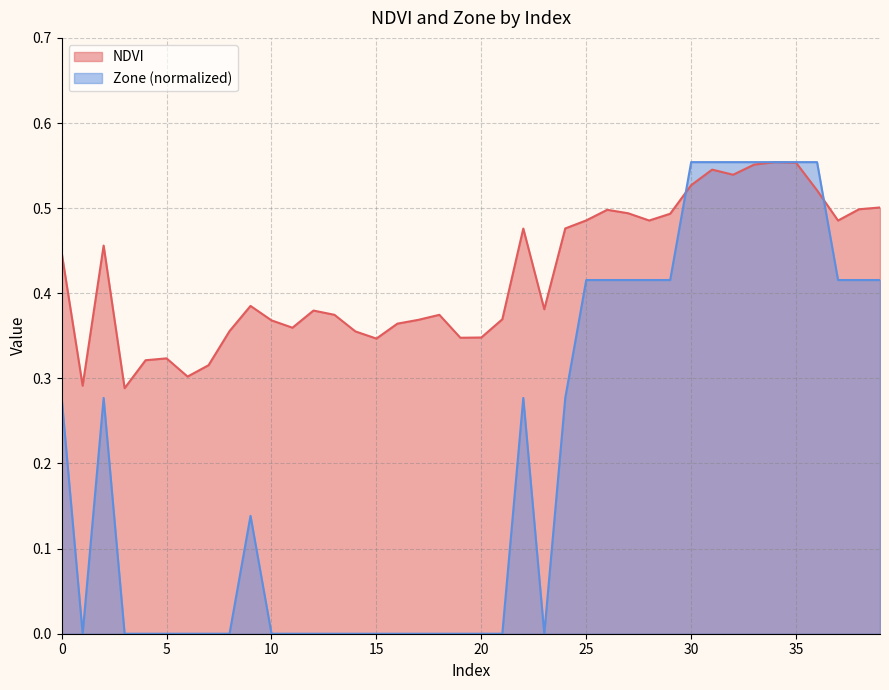

What is the difference between the highest and lowest values at 17?

0.4